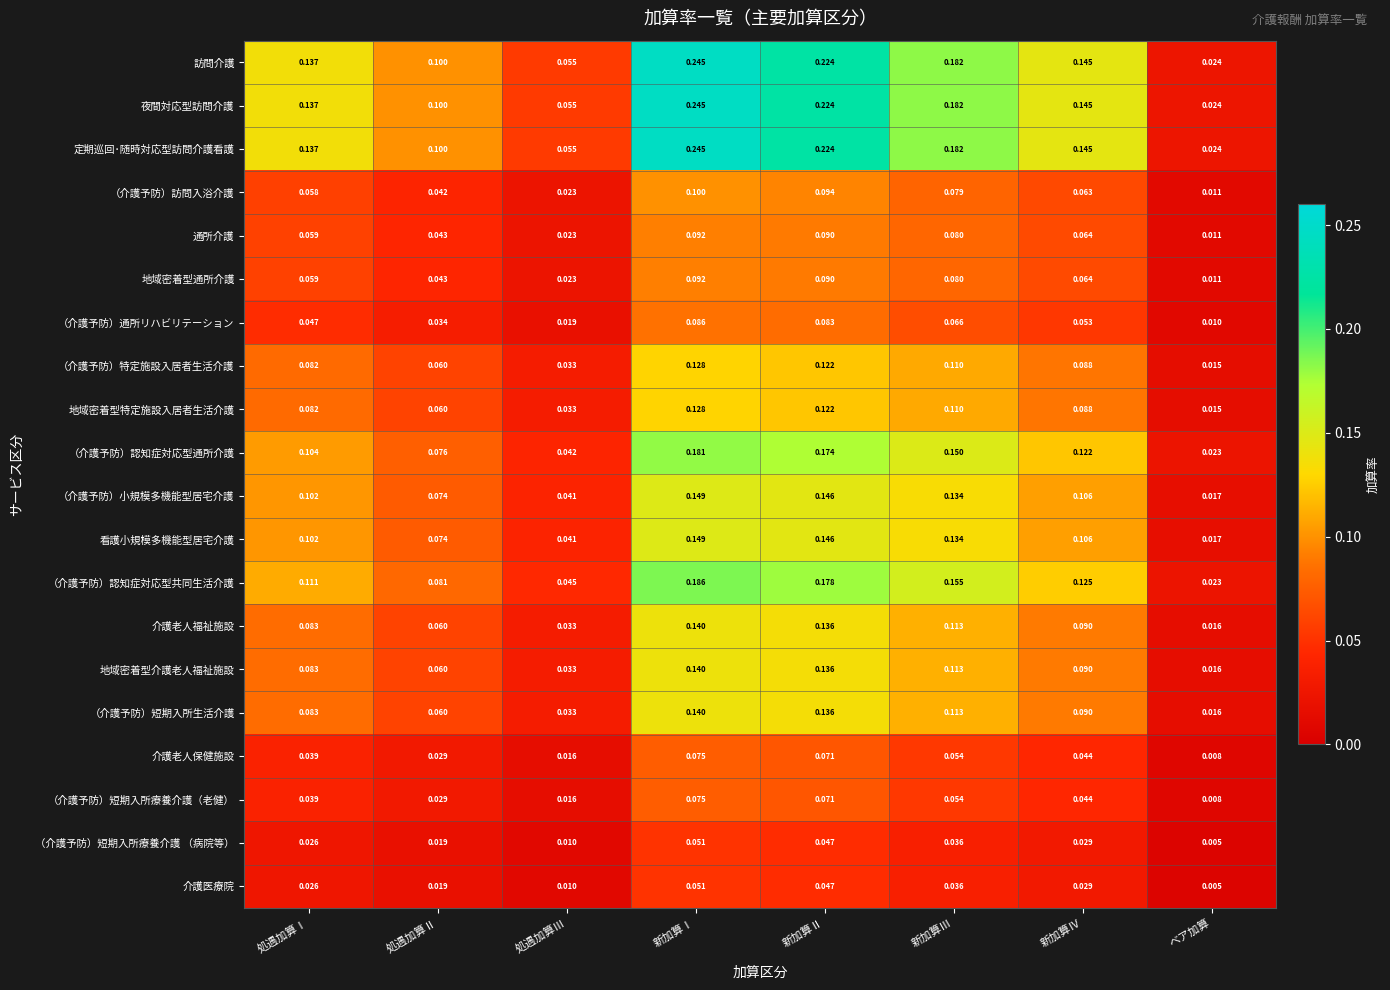

Which label corresponds to the largest value in the chart?

新加算Ⅰ